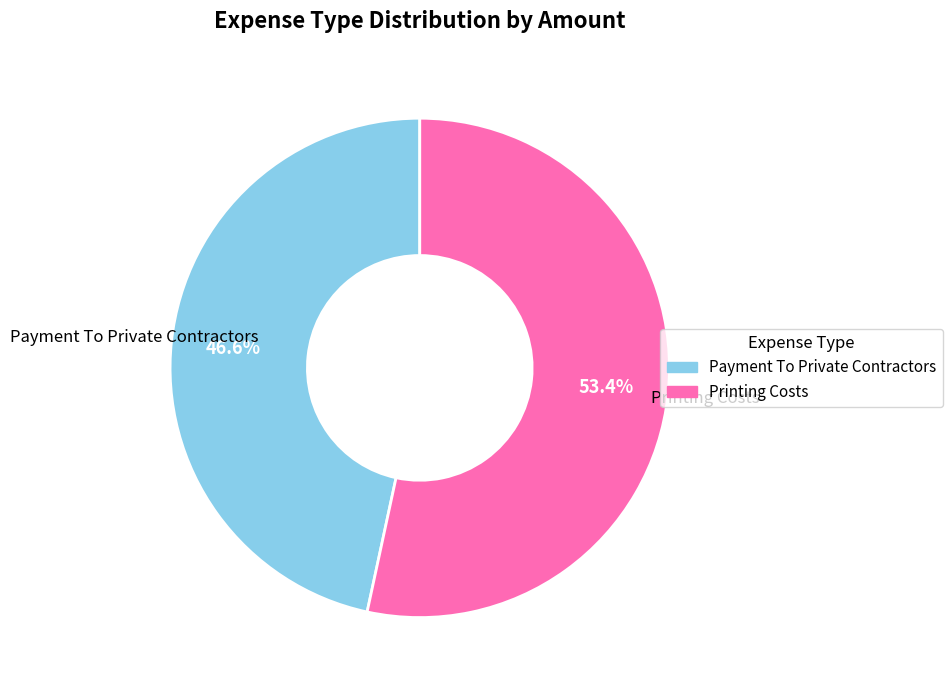

Which category has the smallest portion of the pie?

Payment To Private Contractors